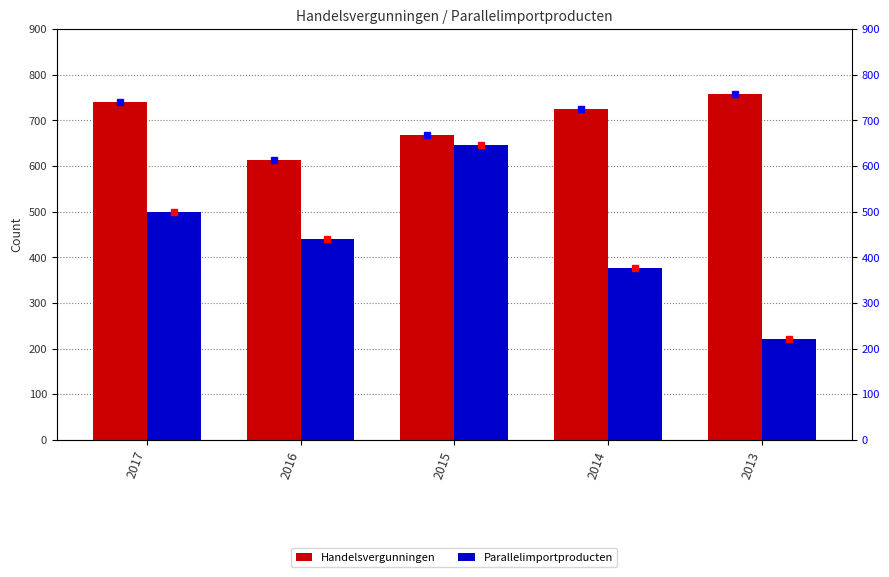

Reading right to left, extract all data points from this chart.

Handelsvergunningen: 758	724	667	613	741
Parallelimportproducten: 220	376	646	441	500